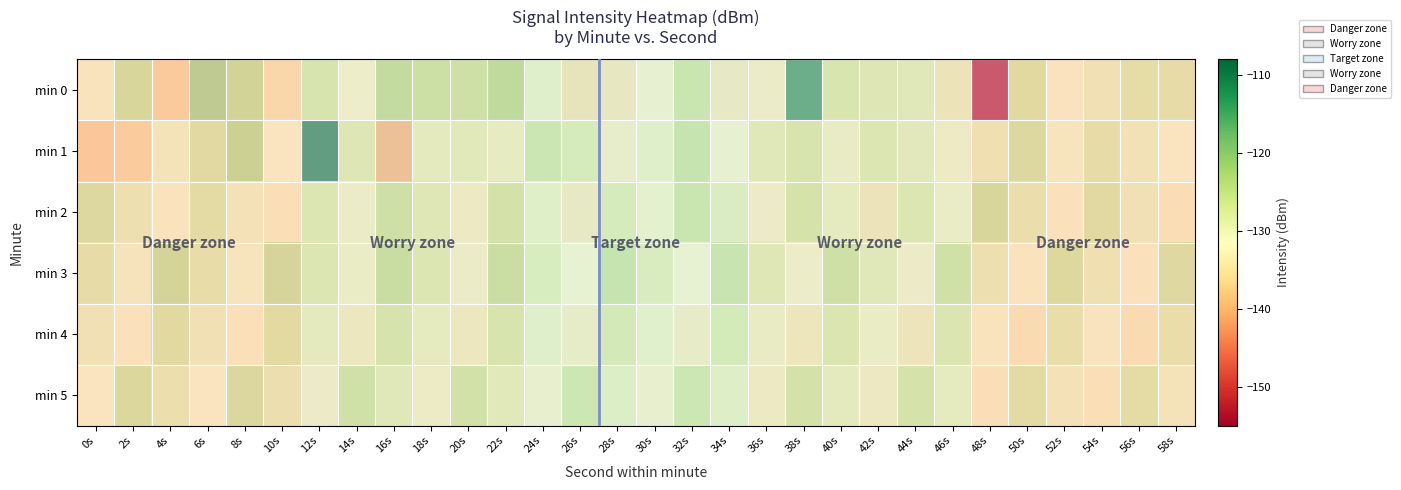

What is the difference between the highest and lowest values at 12s?

23.3